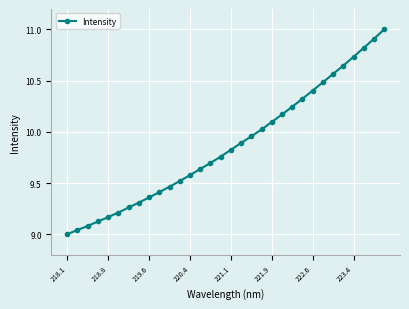

What is the greatest value displayed?

11.0